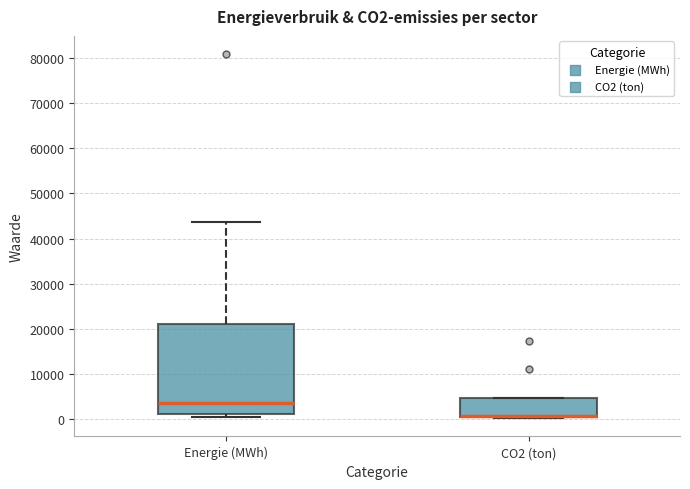

Reading left to right, read every box against the y-axis: the position of its median line, the range the box covers, and the ends of its whiskers. The values are not printed on the chart, so give them approximately, as read against the axis.

Energie (MWh): median 3000, box 1000 to 21000, whiskers 0 to 44000
CO2 (ton): median 1000 (drawn on the box's lower edge), box 0 to 5000, whiskers 0 to 5000